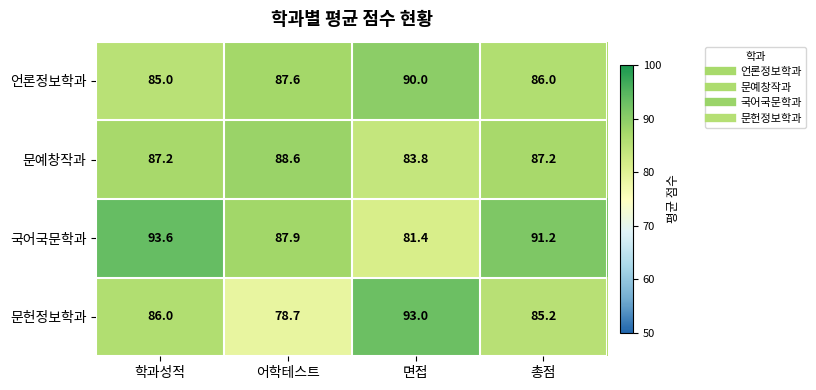

True or false: 문예창작과 has a value of 39.8 at 학과성적.

False